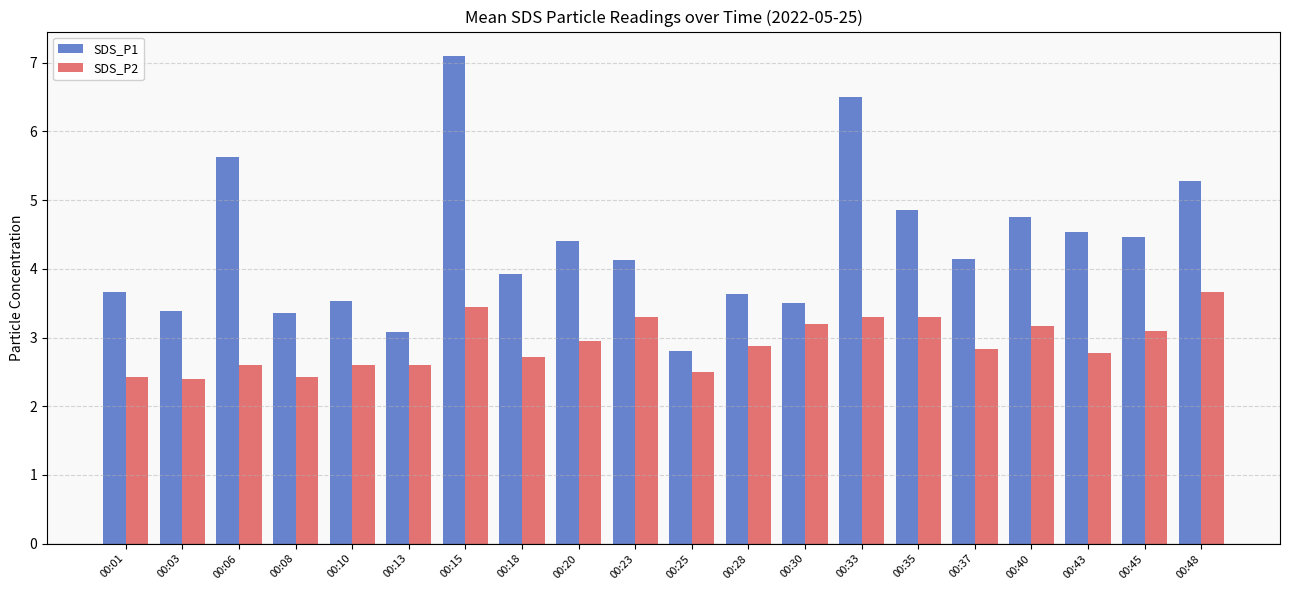

How many bars are there in each group?

2